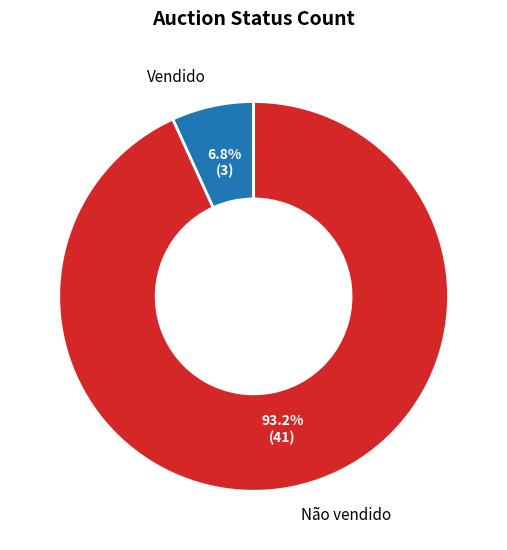

Count the number of slices in the pie.

2